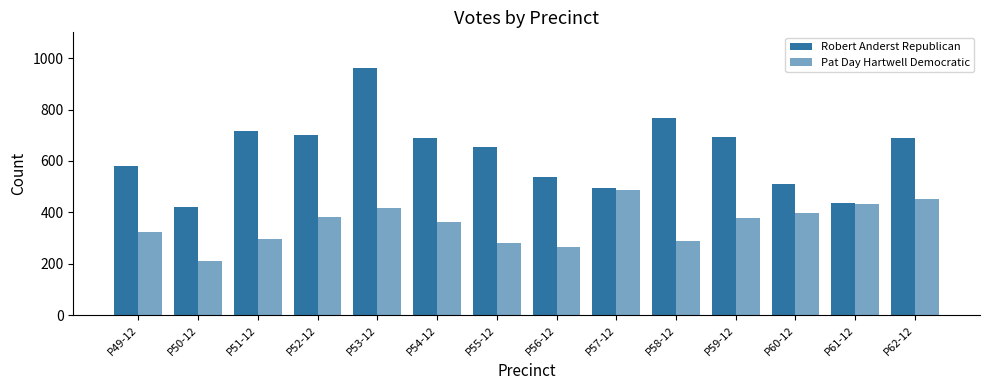

Which series has the largest total across all categories?

Robert Anderst Republican